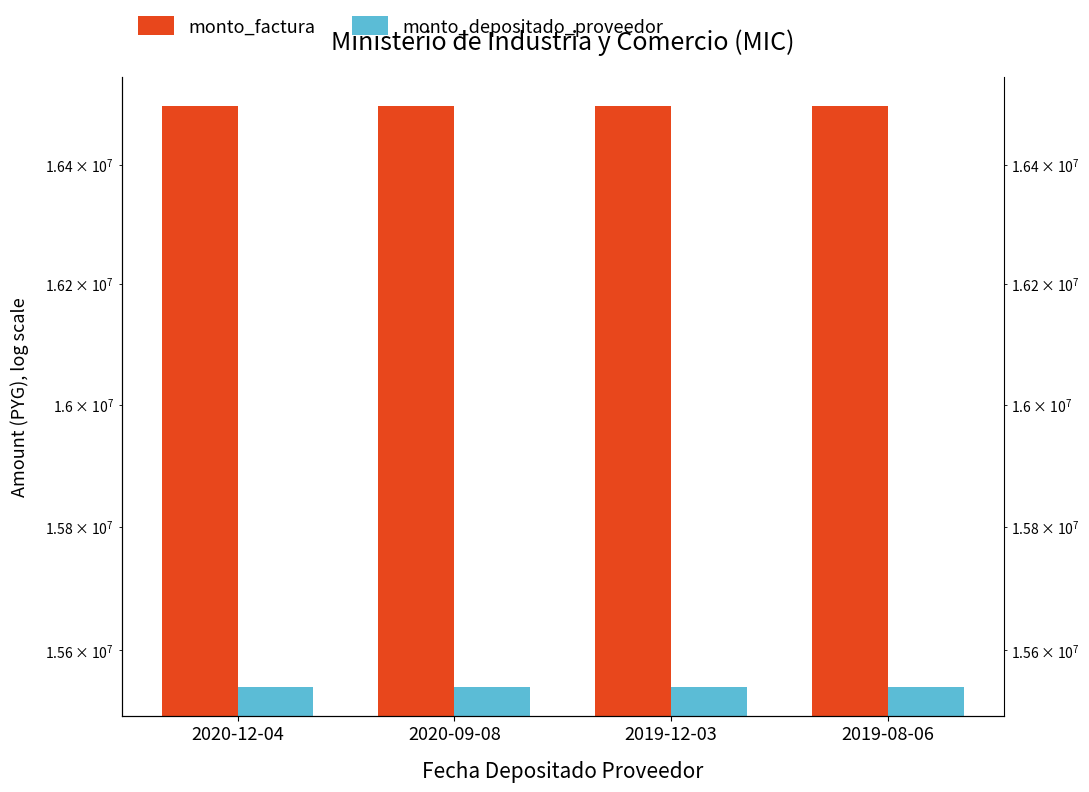

List the labels in order of monto_depositado_proveedor value, largest first.

2020-12-04, 2020-09-08, 2019-12-03, 2019-08-06